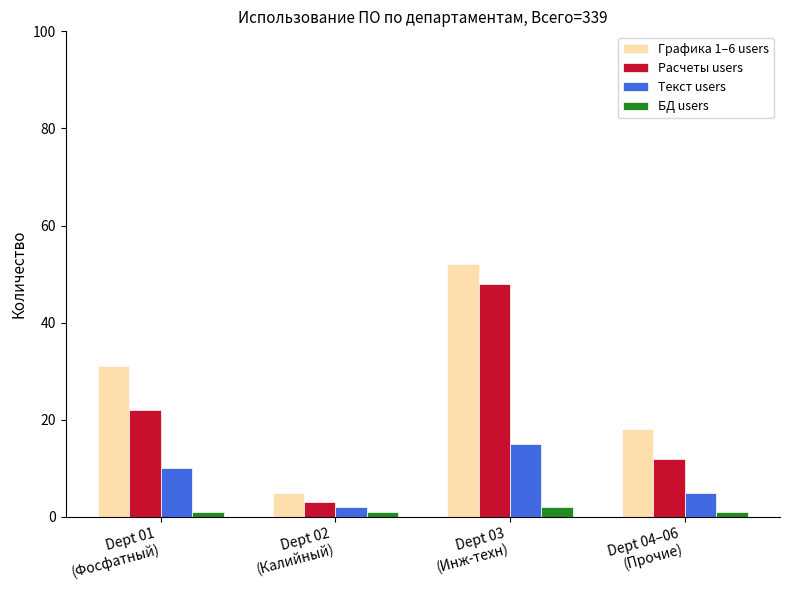

List the series in order of their overall mean, highest first.

Графика 1–6 users, Расчеты users, Текст users, БД users